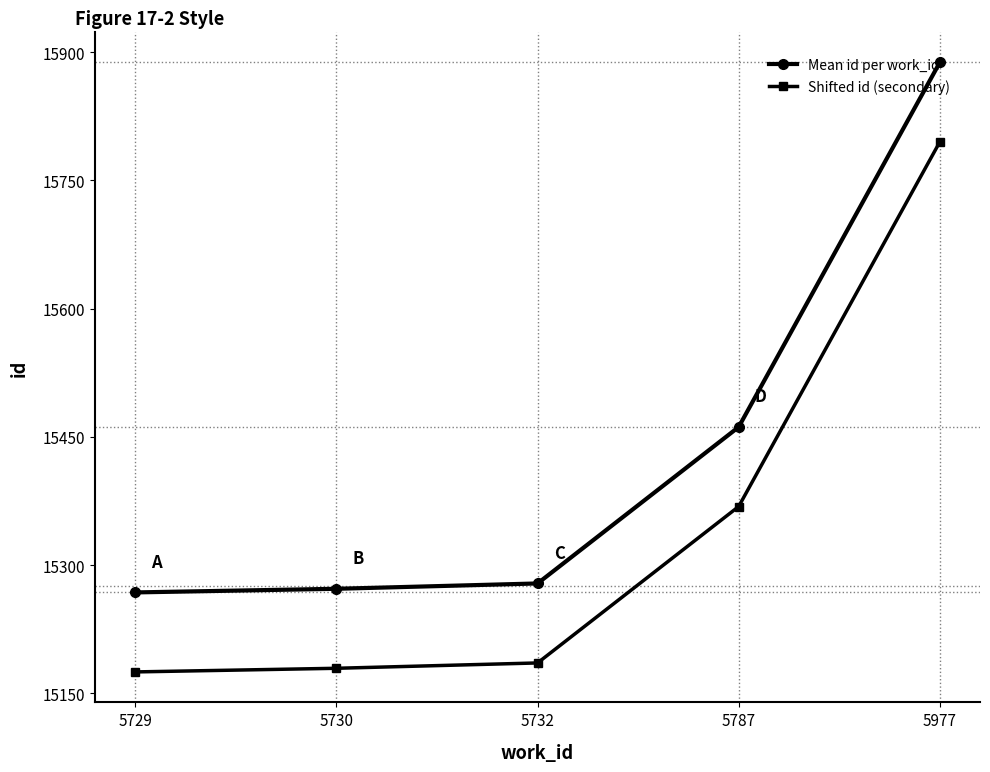

Which category has the highest value in the Mean id per work_id series?

5977